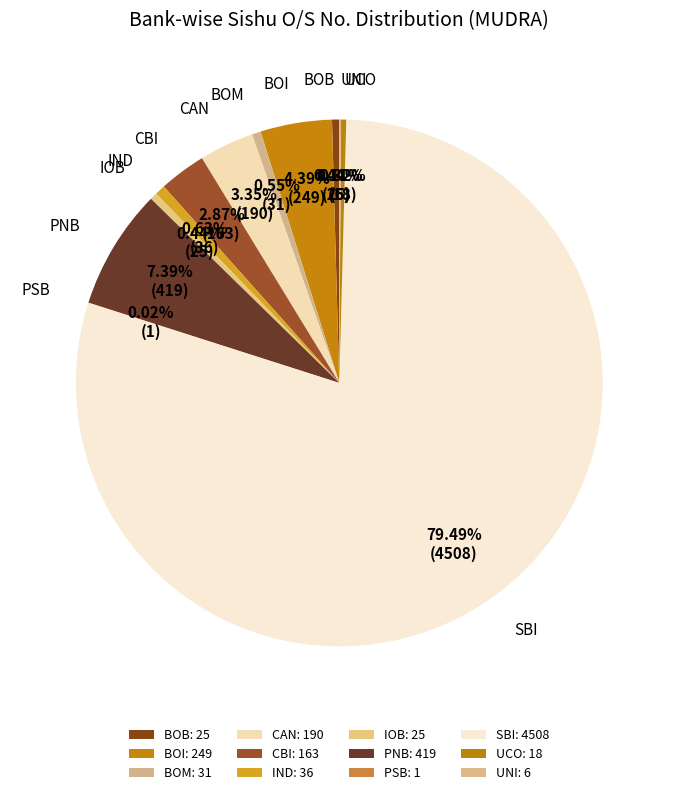

Does BOB account for over 50% of the chart?

No